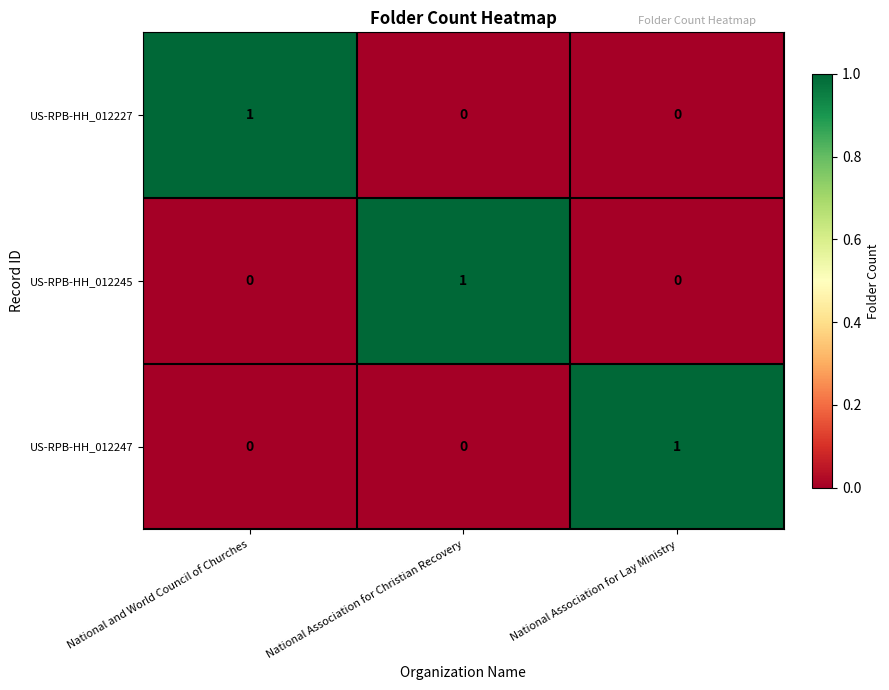

True or false: US-RPB-HH_012245 has a value of 2 at National Association for Christian Recovery.

False